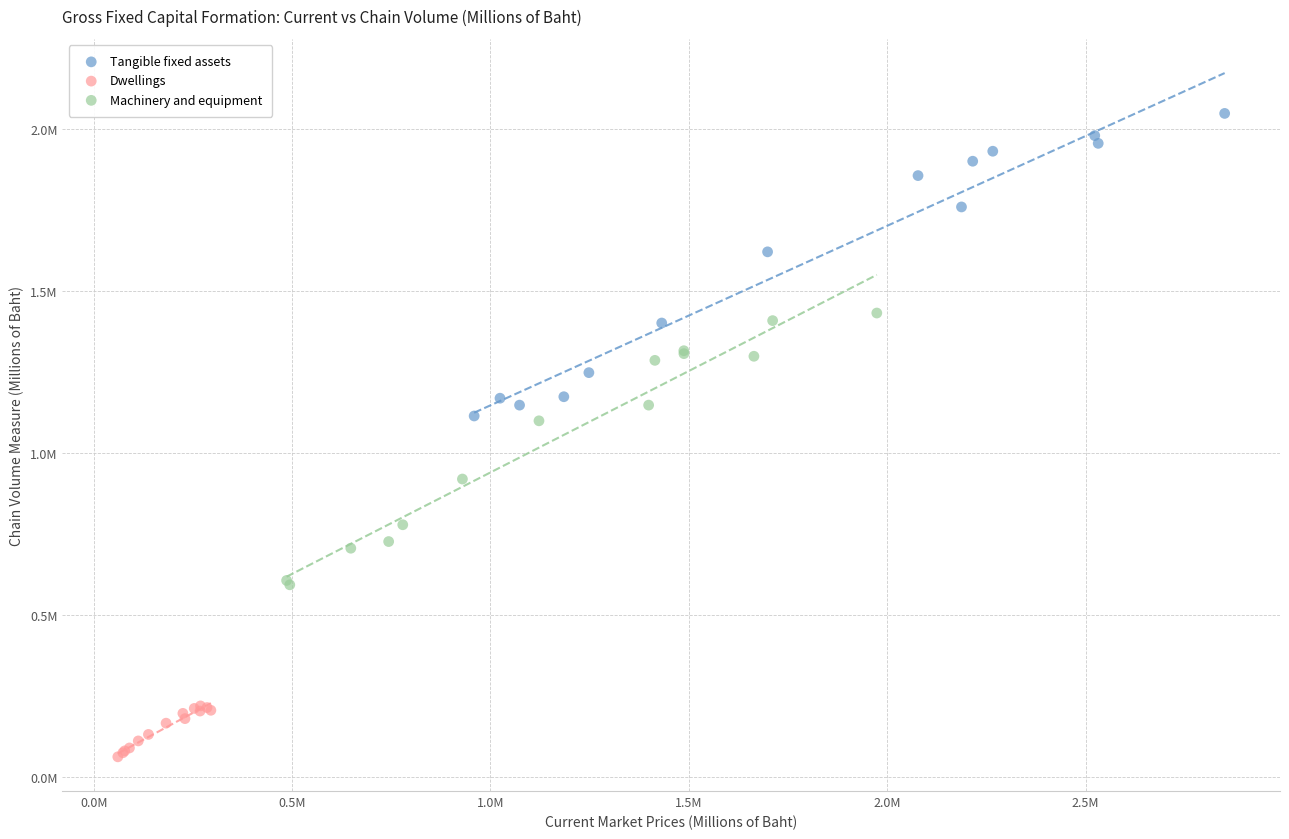

What are all the series names shown in the legend?

Tangible fixed assets, Dwellings, Machinery and equipment